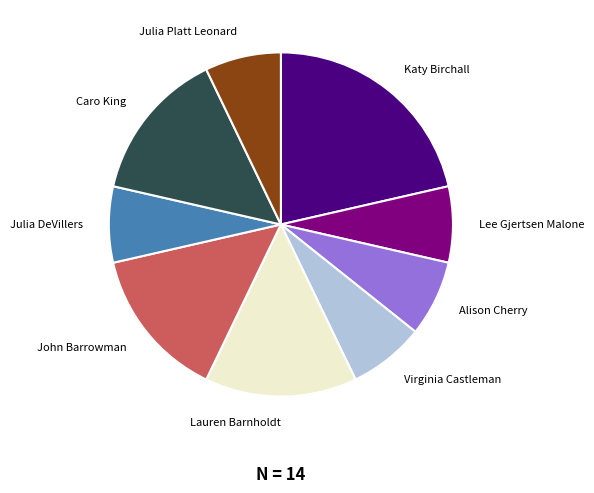

Which slice is the largest?

Katy Birchall